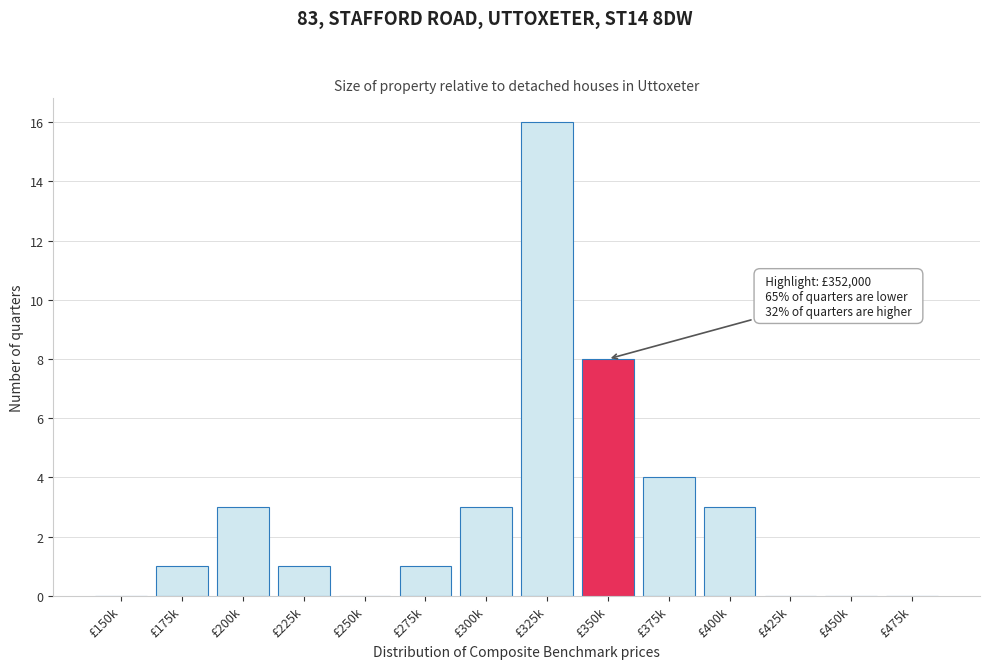

Reading left to right, list all the values displayed in this chart.

£150k=0	£175k=1	£200k=3	£225k=1	£250k=0	£275k=1	£300k=3	£325k=16	£350k=8	£375k=4	£400k=3	£425k=0	£450k=0	£475k=0